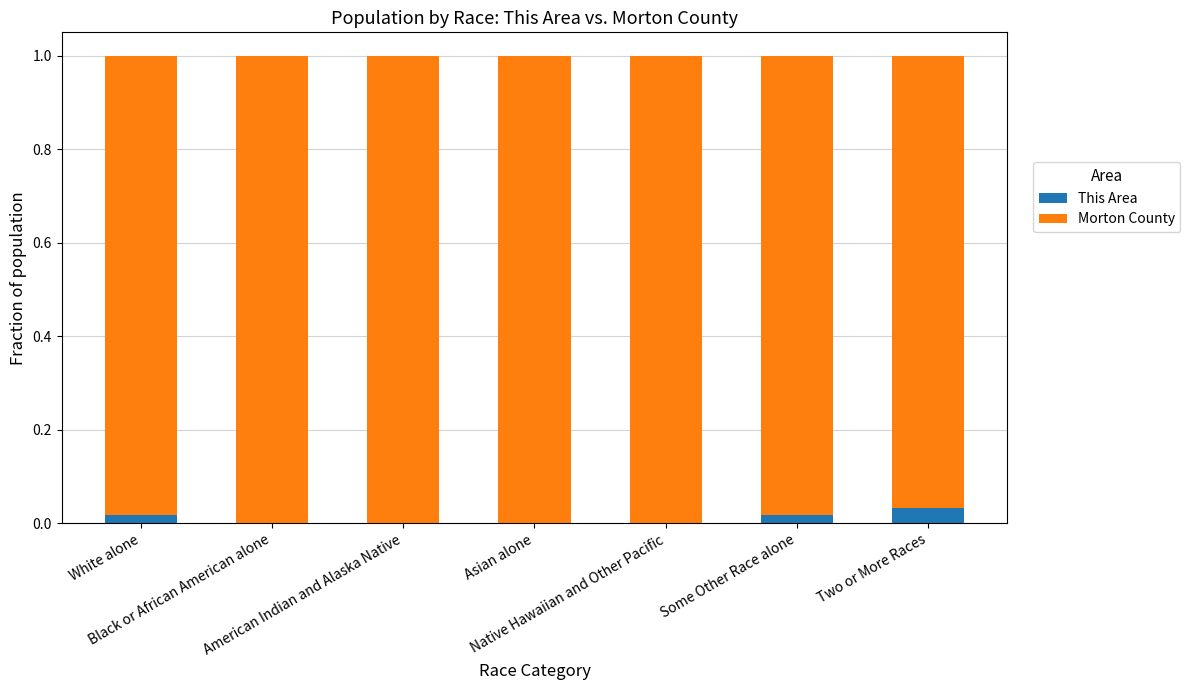

At White alone, list the series in order from smallest to largest.

This Area, Morton County